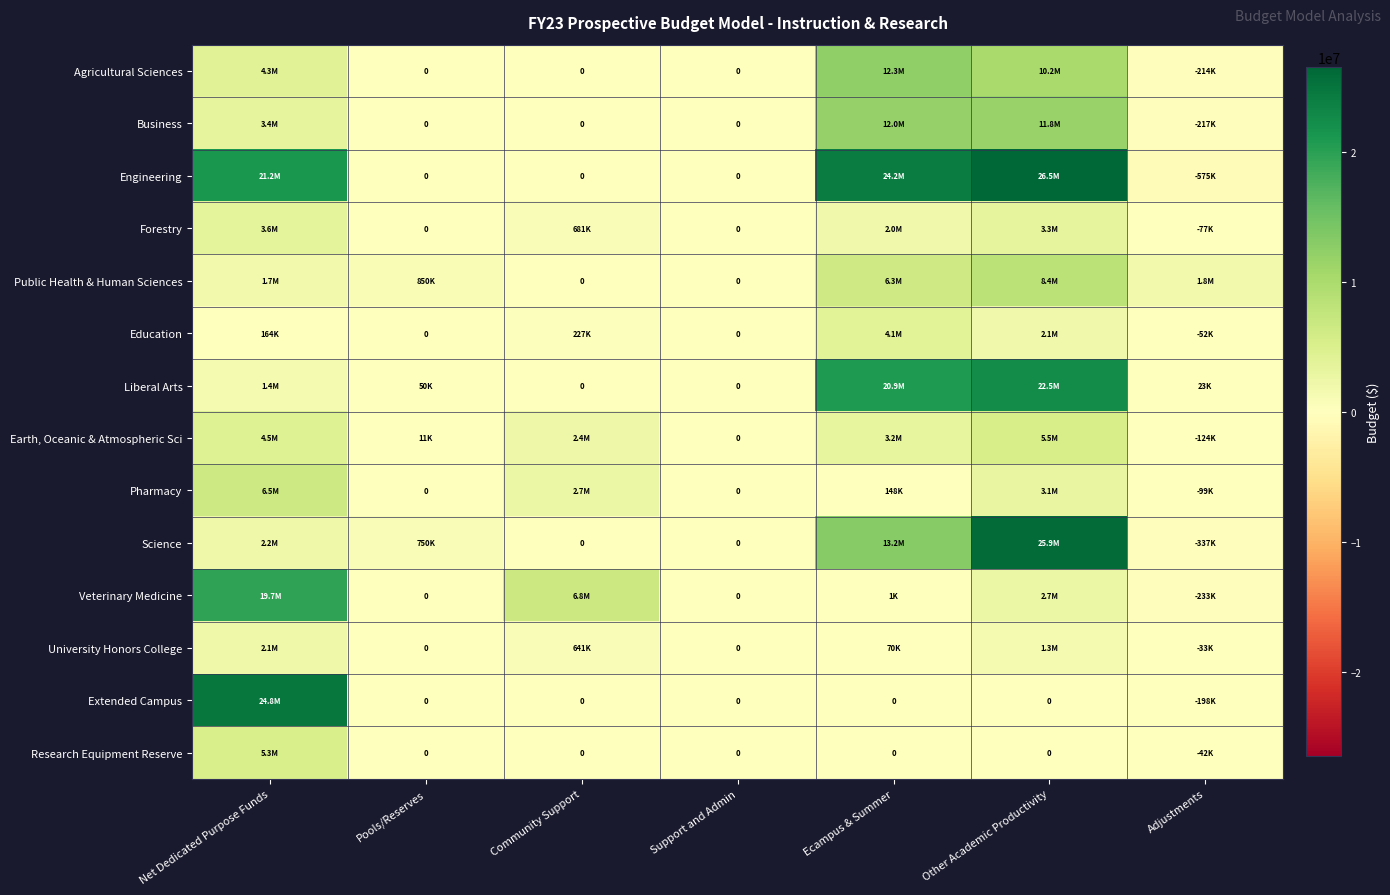

Is the value of Research Equipment Reserve at Community Support greater than the value of University Honors College at Ecampus & Summer?

No